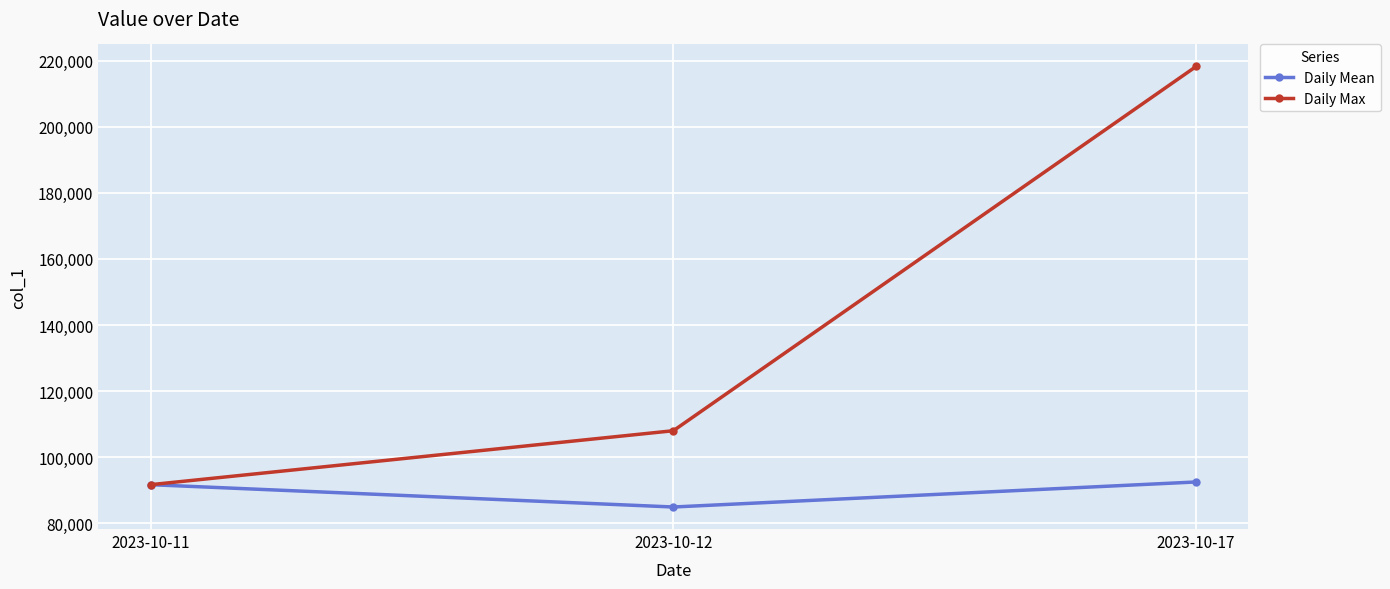

Which series has the largest total across all categories?

Daily Max